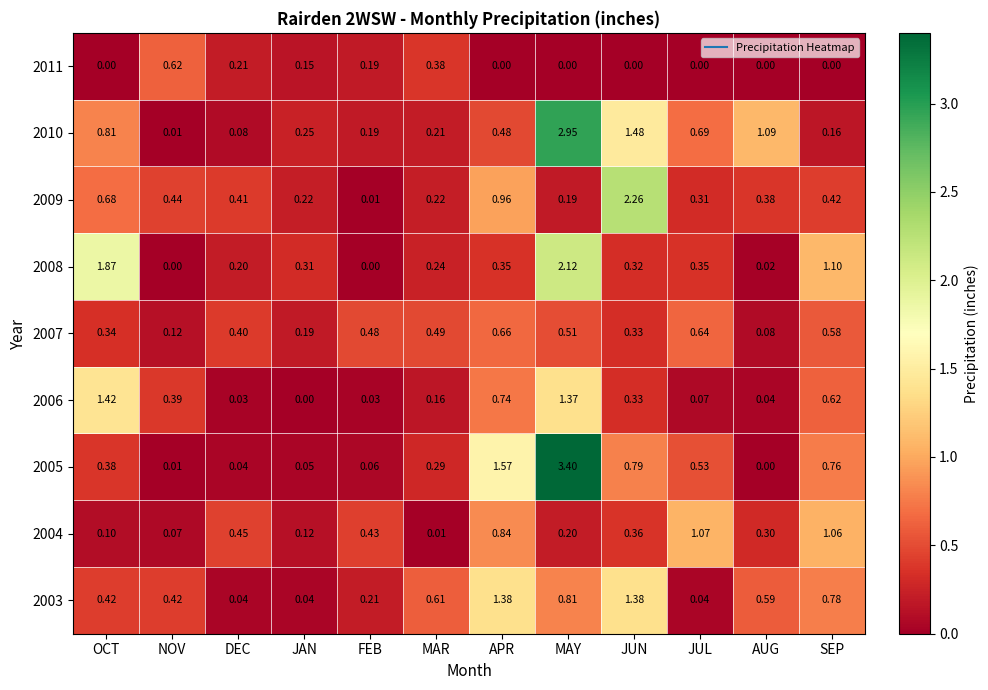

At which category is the sum across all series the highest?

MAY